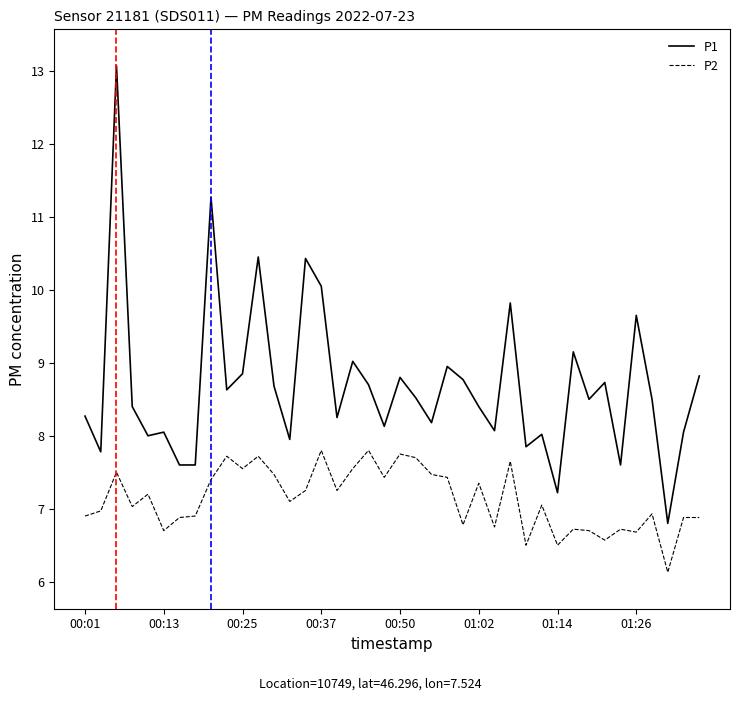

Which series has the largest range (max minus min)?

P1